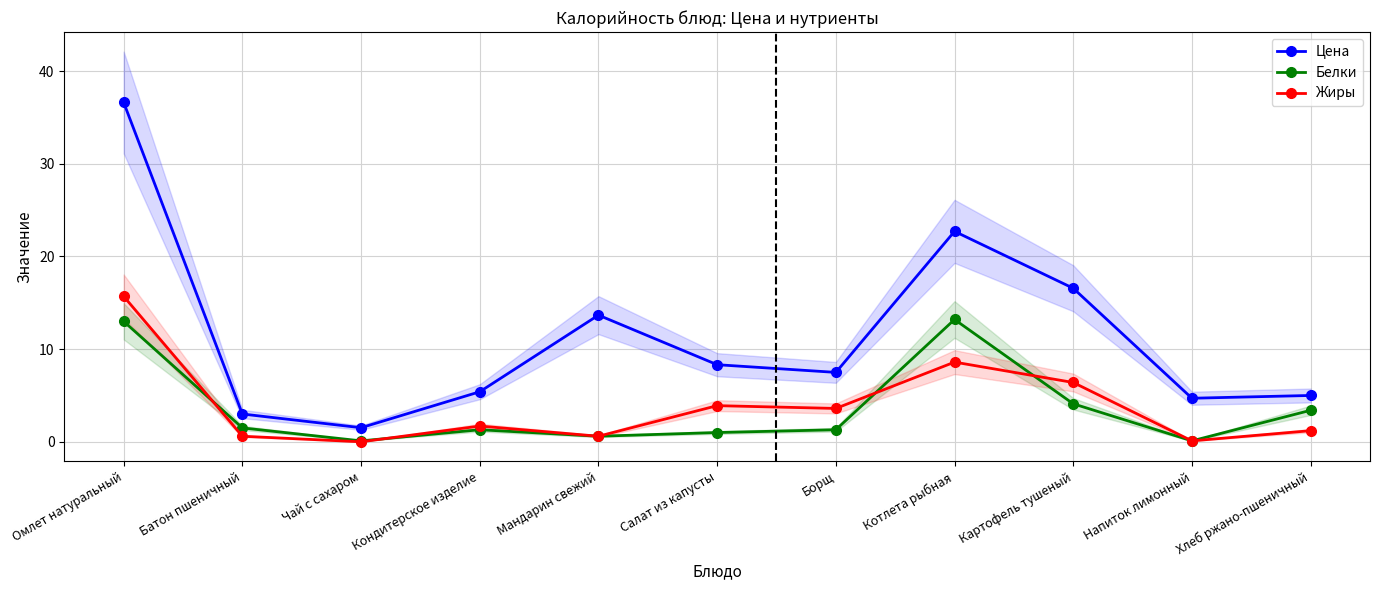

At which label is Цена closest to 19?

Картофель тушеный